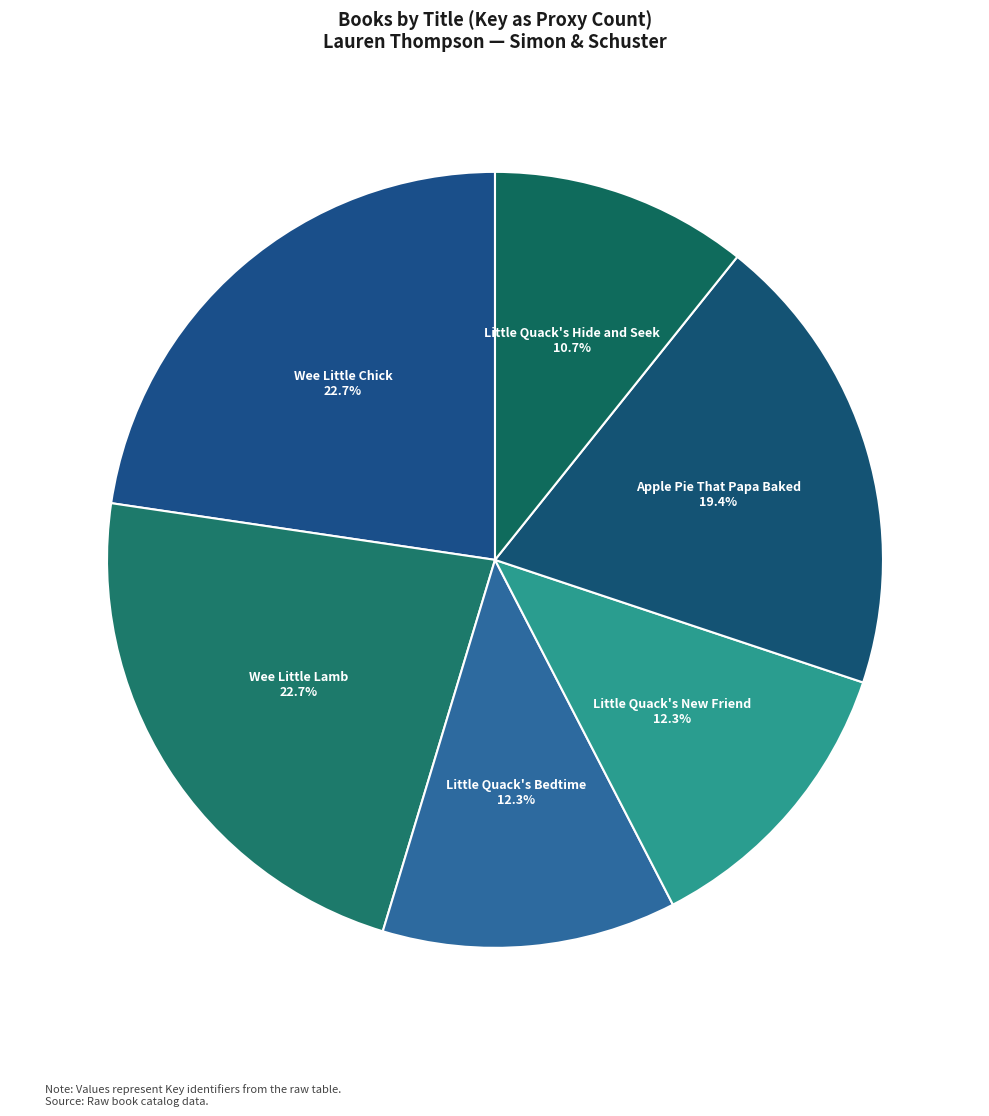

Is there any slice that represents more than half of the pie?

No